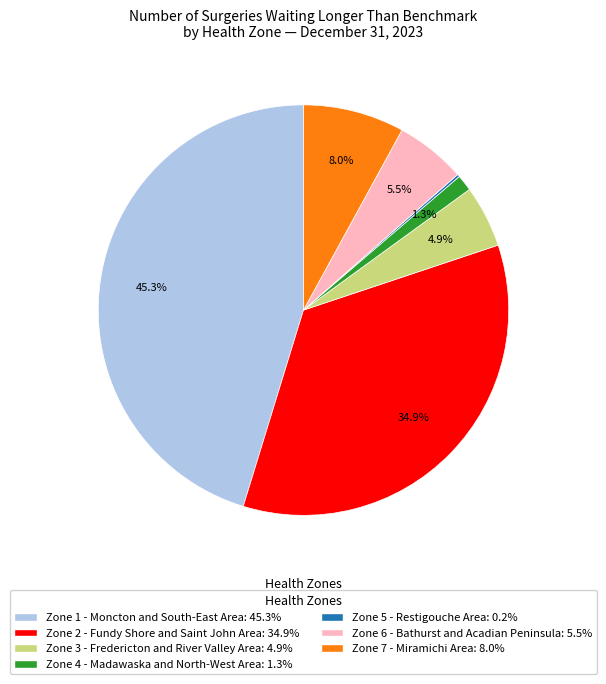

Approximately how many times larger is the value at Zone 2 - Fundy Shore and Saint John Area compared to Zone 6 - Bathurst and Acadian Peninsula?

6.3